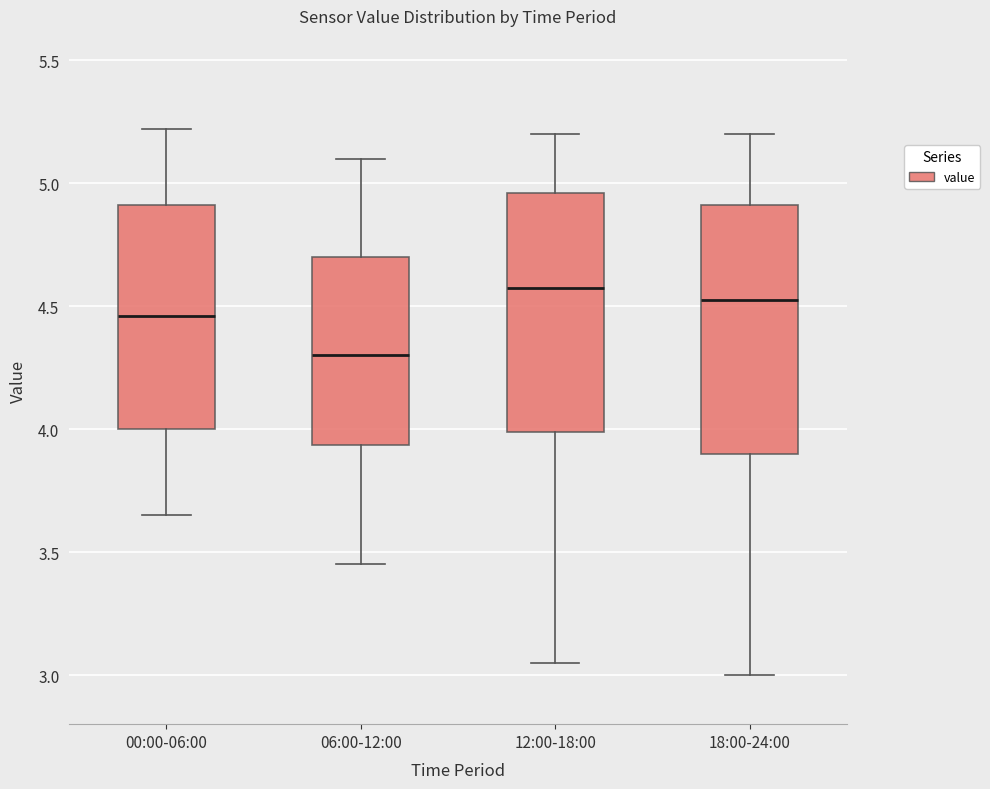

Reading left to right, transcribe this box plot: for each box, give where its median line is, the range the box spans, and where its two whiskers end, as read against the y-axis. The values are not printed on the chart, so give them approximately, as read against the axis.

00:00-06:00: median 4.45, box 4.00 to 4.90, whiskers 3.65 to 5.20
06:00-12:00: median 4.30, box 3.95 to 4.70, whiskers 3.45 to 5.10
12:00-18:00: median 4.60, box 4.00 to 4.95, whiskers 3.05 to 5.20
18:00-24:00: median 4.55, box 3.90 to 4.90, whiskers 3.00 to 5.20